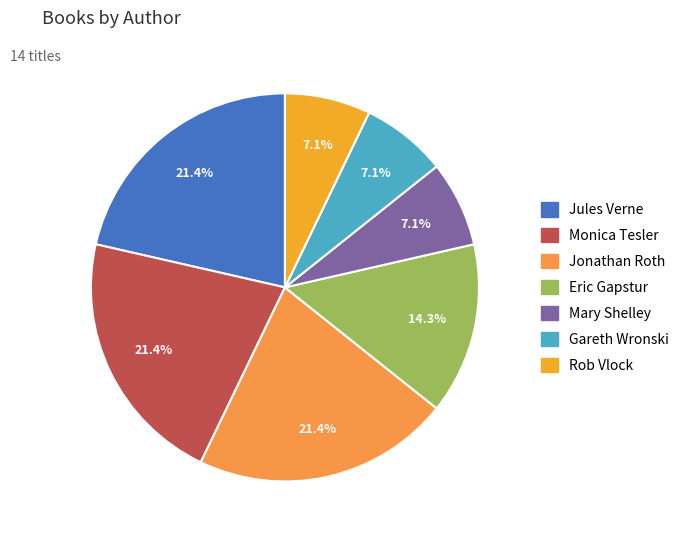

Which category has the smallest portion of the pie?

Gareth Wronski